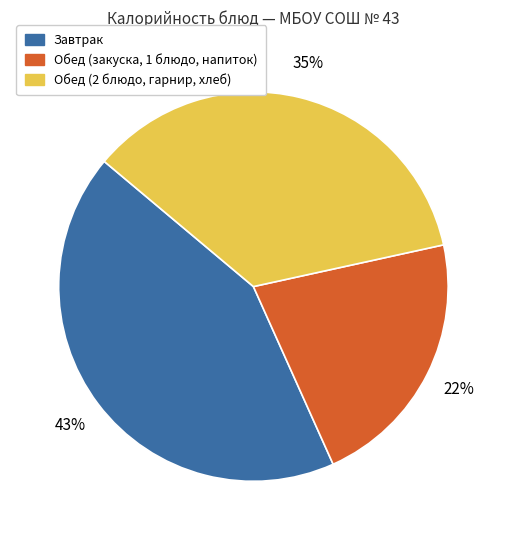

Does any single category account for the majority?

No